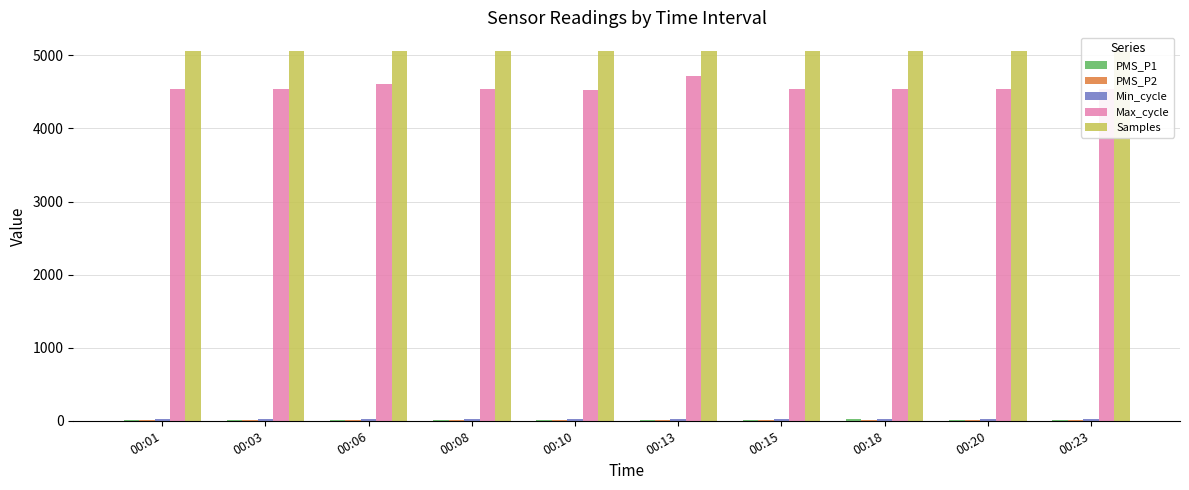

The Samples series shows 5061.1 at 00:15. True or false?

True